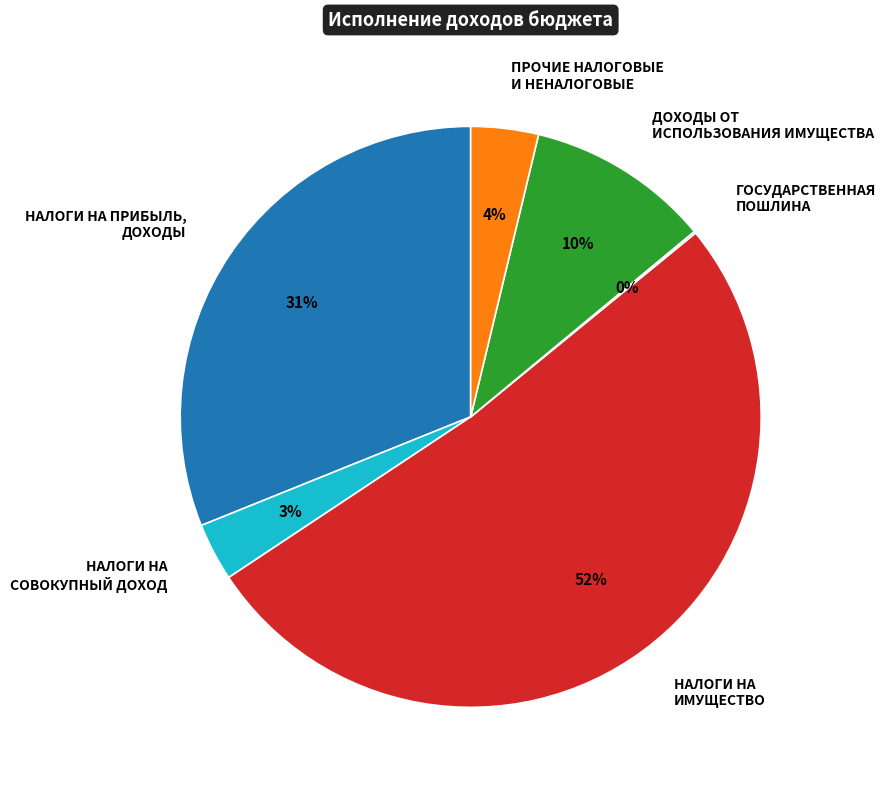

To the nearest percent, what percentage of the pie is НАЛОГИ НА ПРИБЫЛЬ, ДОХОДЫ?

31%